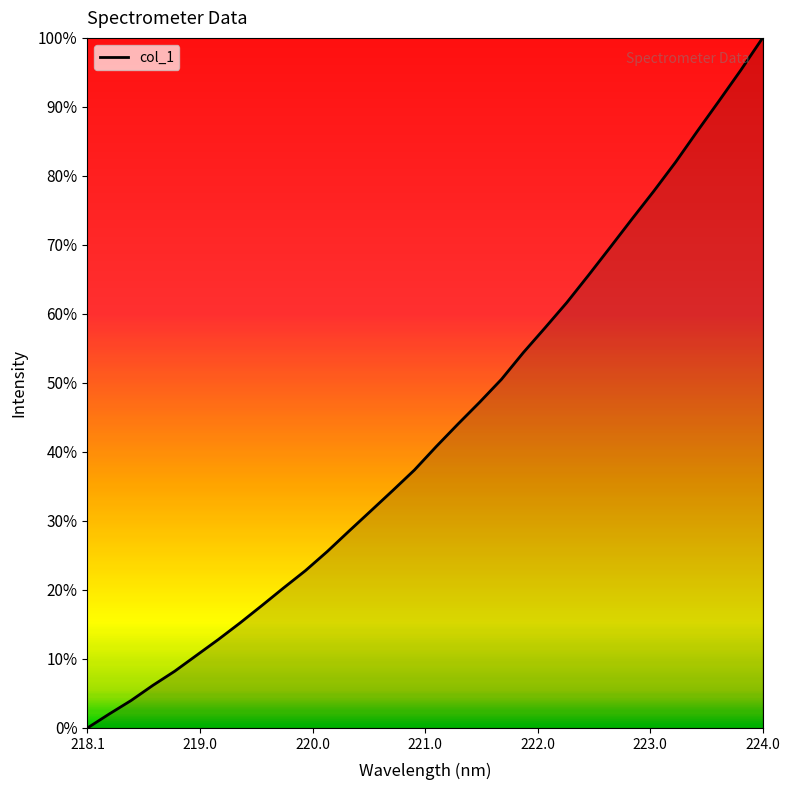

Is this an area chart (filled region under the line)?

Yes